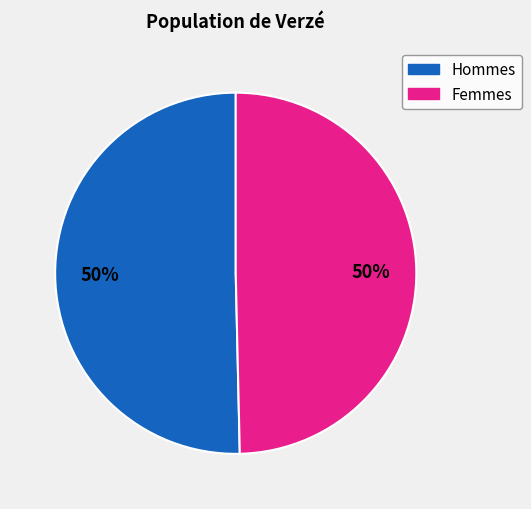

Count the number of slices in the pie.

2